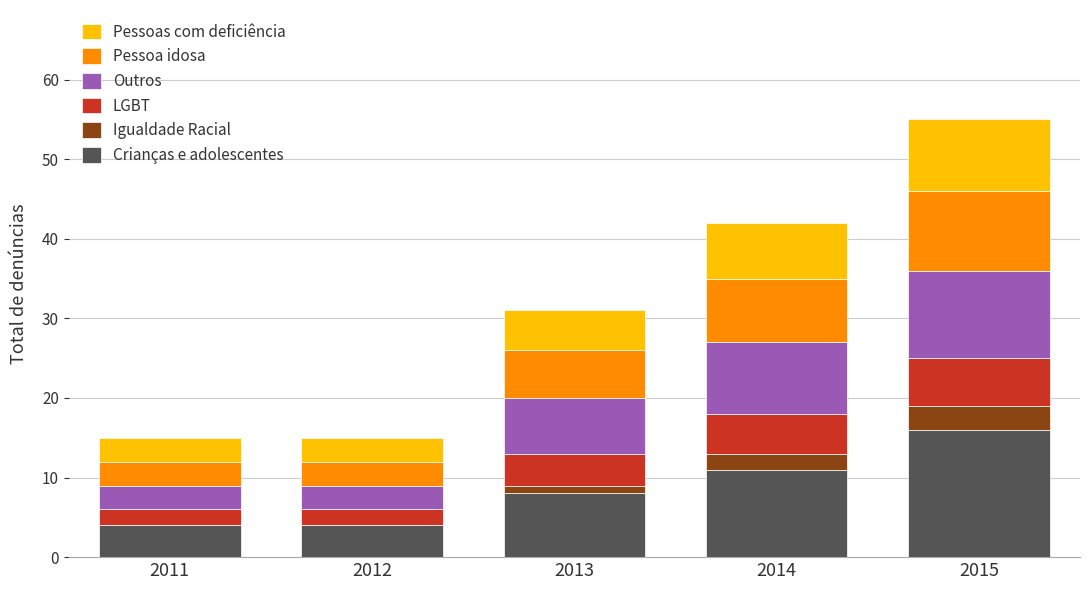

What is the total value across all series at 2015?

55